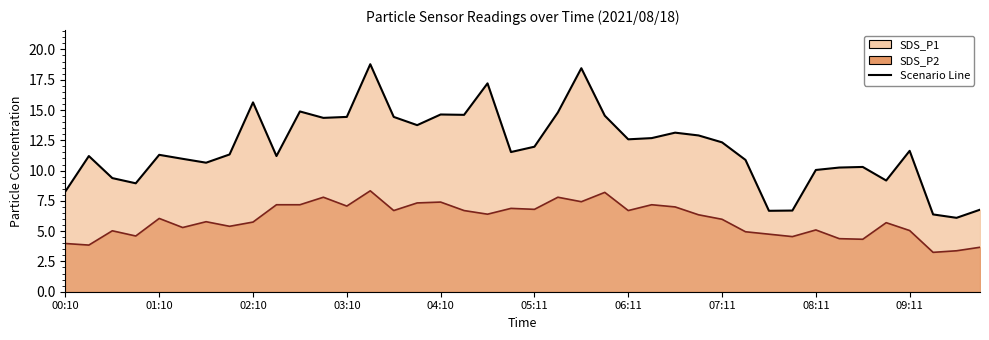

What is the difference between the SDS_P2 values at 07:56 and 03:10?

2.5